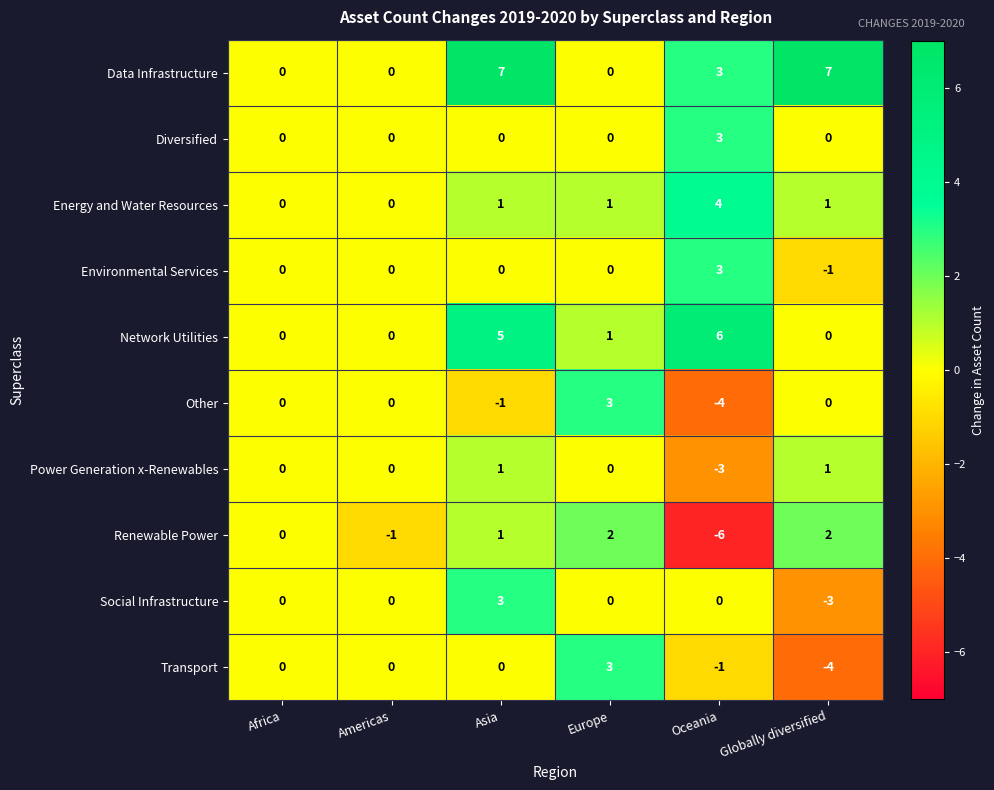

At how many categories does at least one series exceed 4?

3